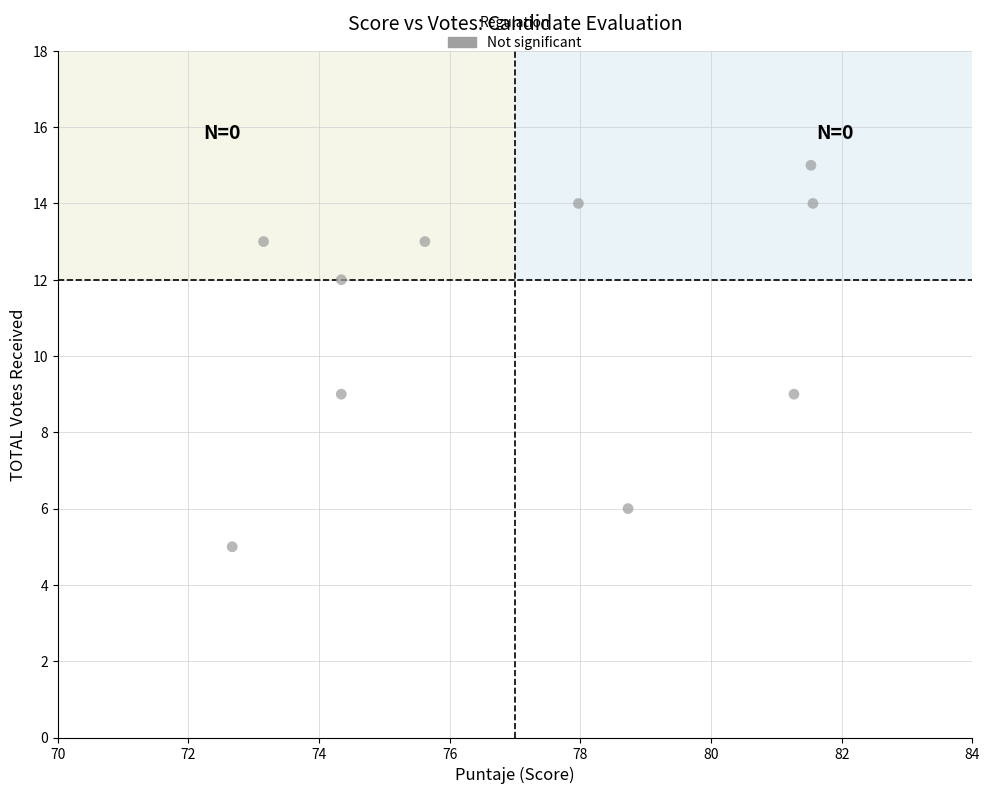

What is the range of Y values (max minus min)?

10